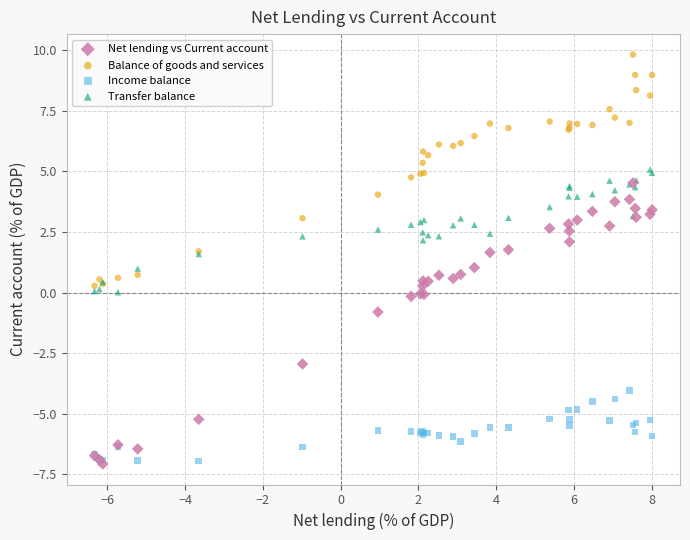

In the Net lending vs Current account series, what Y value is closest to -1?

-0.8